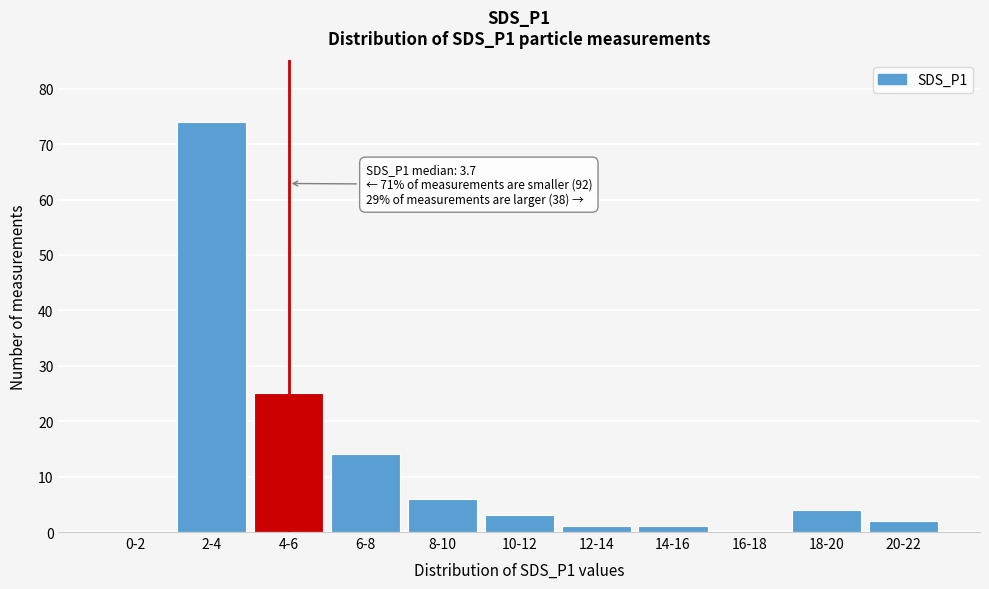

Reading left to right, extract all data points from this chart.

0-2=0	2-4=74	4-6=25	6-8=14	8-10=6	10-12=3	12-14=1	14-16=1	16-18=0	18-20=4	20-22=2